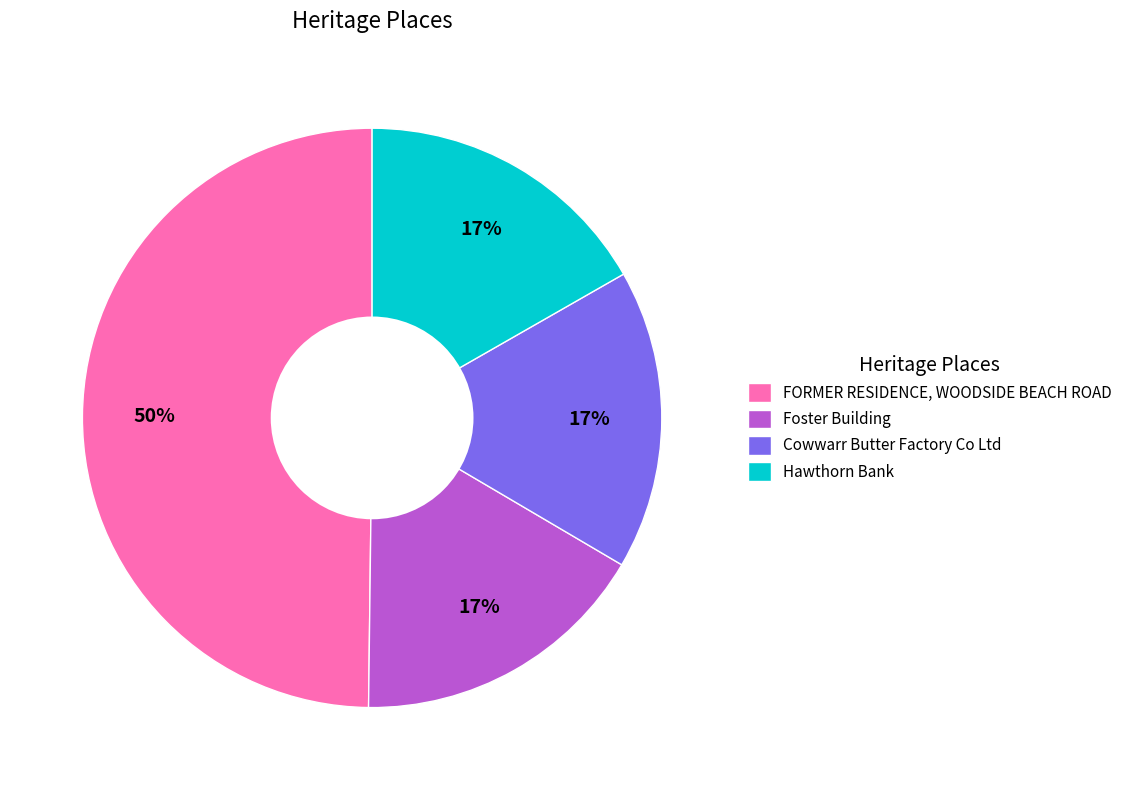

Combined, do Foster Building and FORMER RESIDENCE, WOODSIDE BEACH ROAD account for over 50%?

Yes